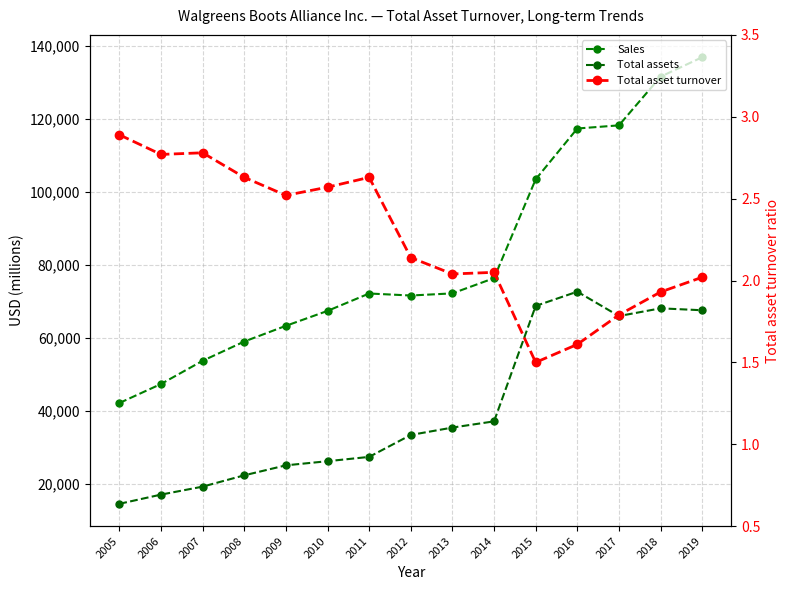

What is the approximate value of Sales at 2017?

118214.0